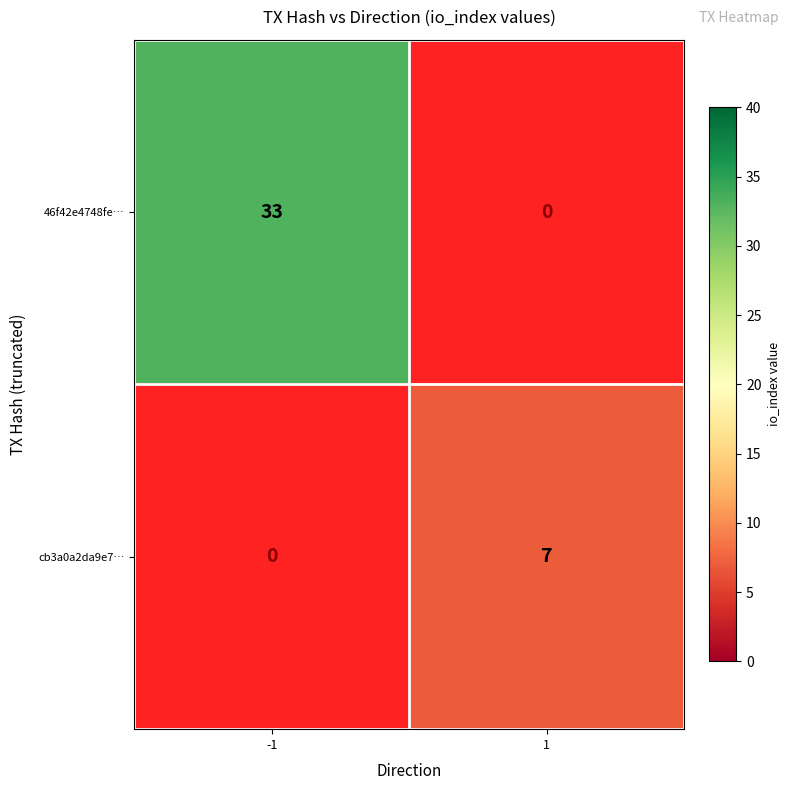

Is it true that cb3a0a2da9e7… equals 7 at 1?

True